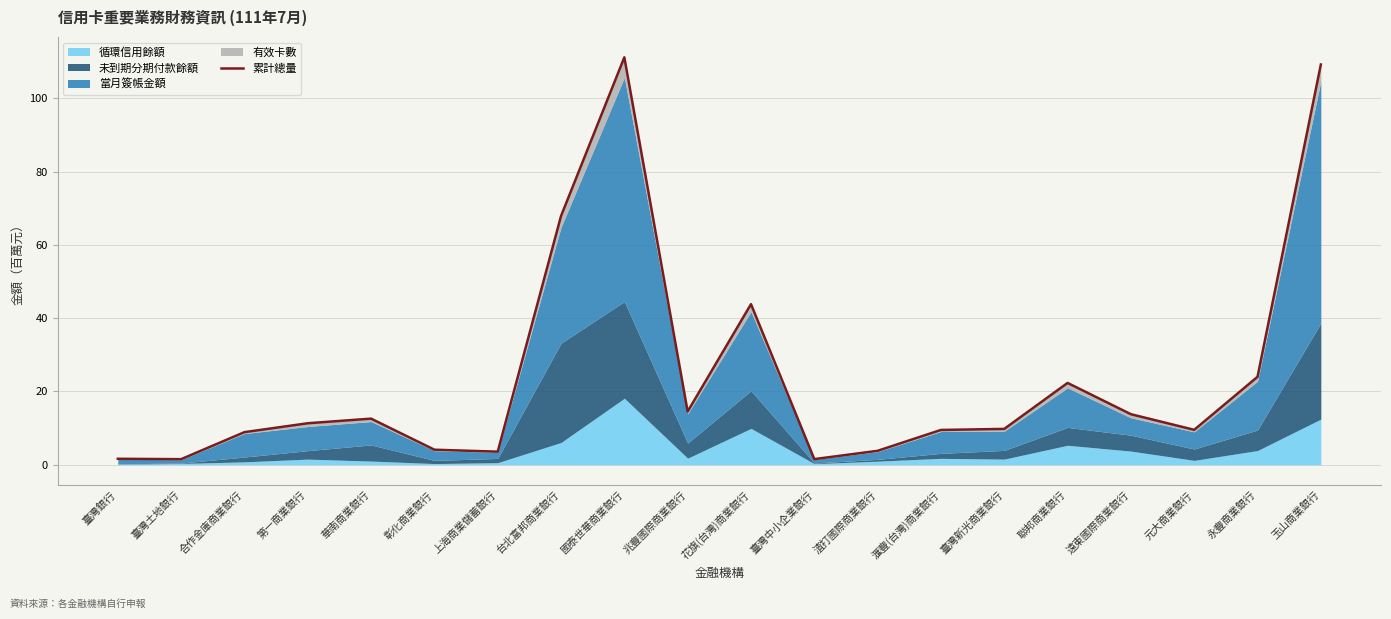

List the labels in order of value, largest first.

國泰世華商業銀行, 玉山商業銀行, 台北富邦商業銀行, 花旗(台灣)商業銀行, 永豐商業銀行, 聯邦商業銀行, 兆豐國際商業銀行, 遠東國際商業銀行, 華南商業銀行, 第一商業銀行, 臺灣新光商業銀行, 元大商業銀行, 滙豐(台灣)商業銀行, 合作金庫商業銀行, 彰化商業銀行, 渣打國際商業銀行, 上海商業儲蓄銀行, 臺灣銀行, 臺灣中小企業銀行, 臺灣土地銀行